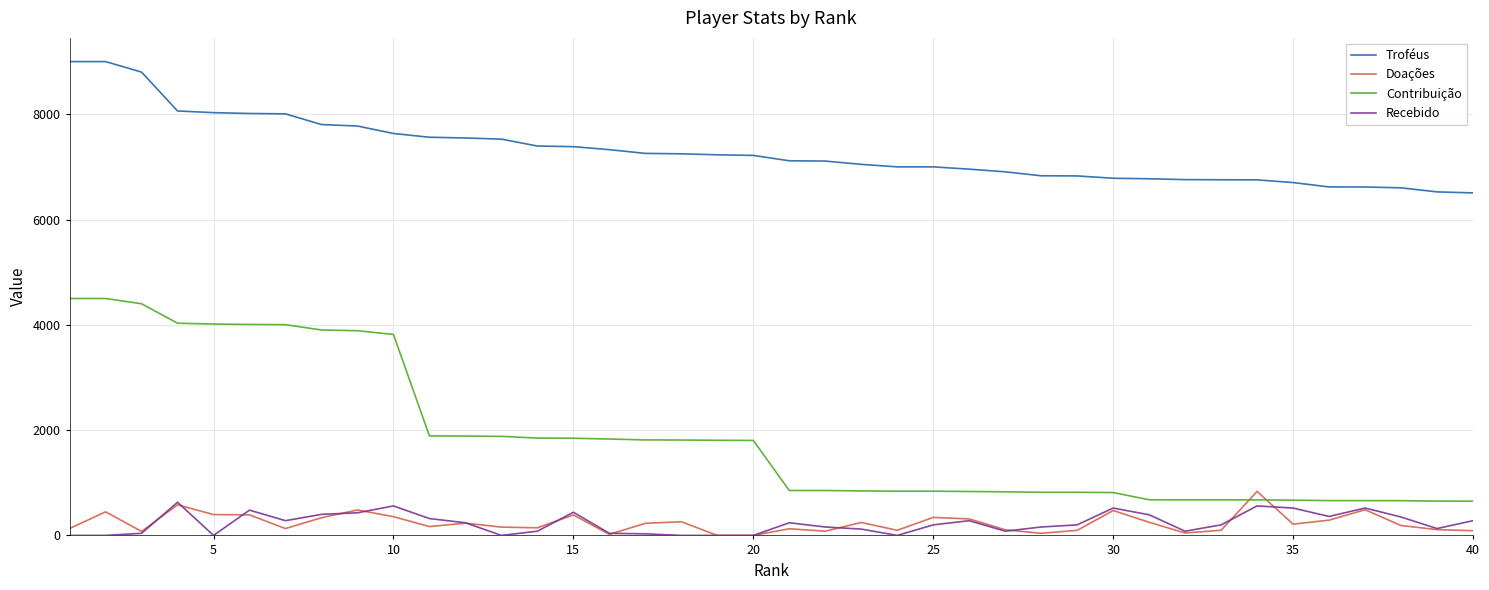

At how many categories does at least one series exceed 1729?

40